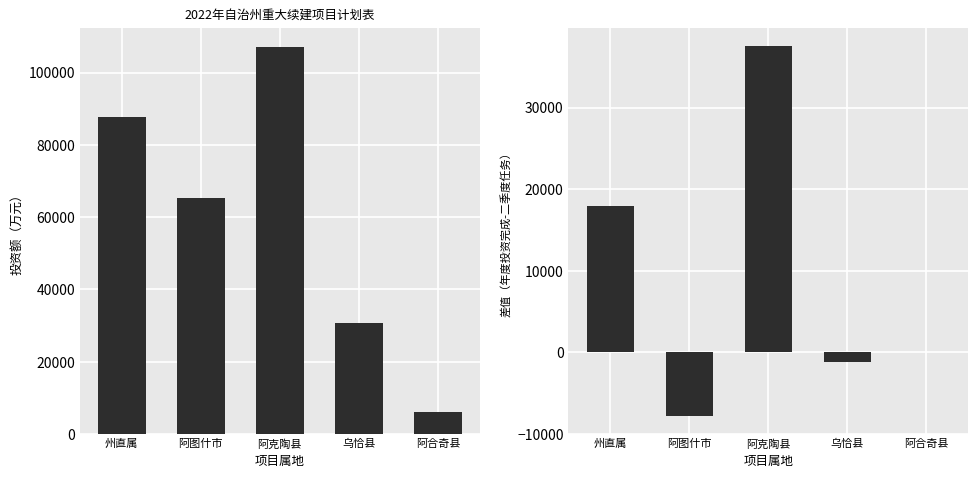

How many bars are there in total?

10